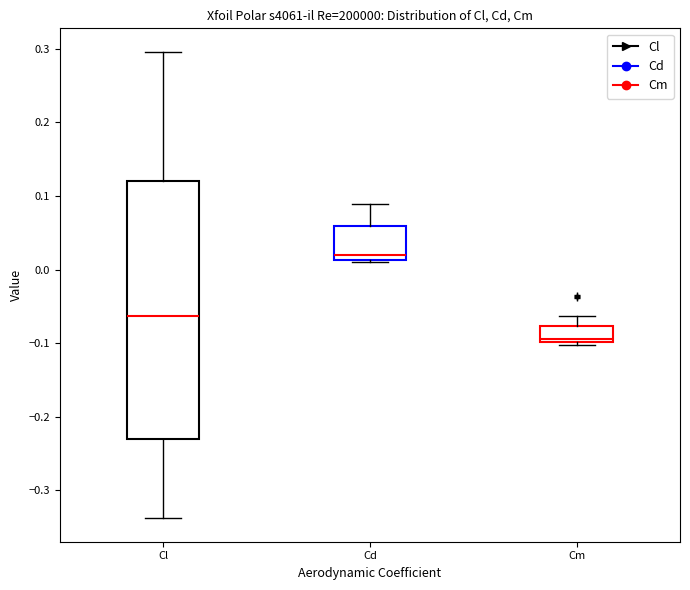

Reading left to right, transcribe this box plot: for each box, give where its median line is, the range the box spans, and where its two whiskers end, as read against the y-axis. The values are not printed on the chart, so give them approximately, as read against the axis.

Cl: median -0.06, box -0.23 to 0.12, whiskers -0.34 to 0.30
Cd: median 0.02, box 0.01 to 0.06, whiskers 0.01 to 0.09
Cm: median -0.09, box -0.10 to -0.08, whiskers -0.10 (just below the box's lower edge) to -0.06